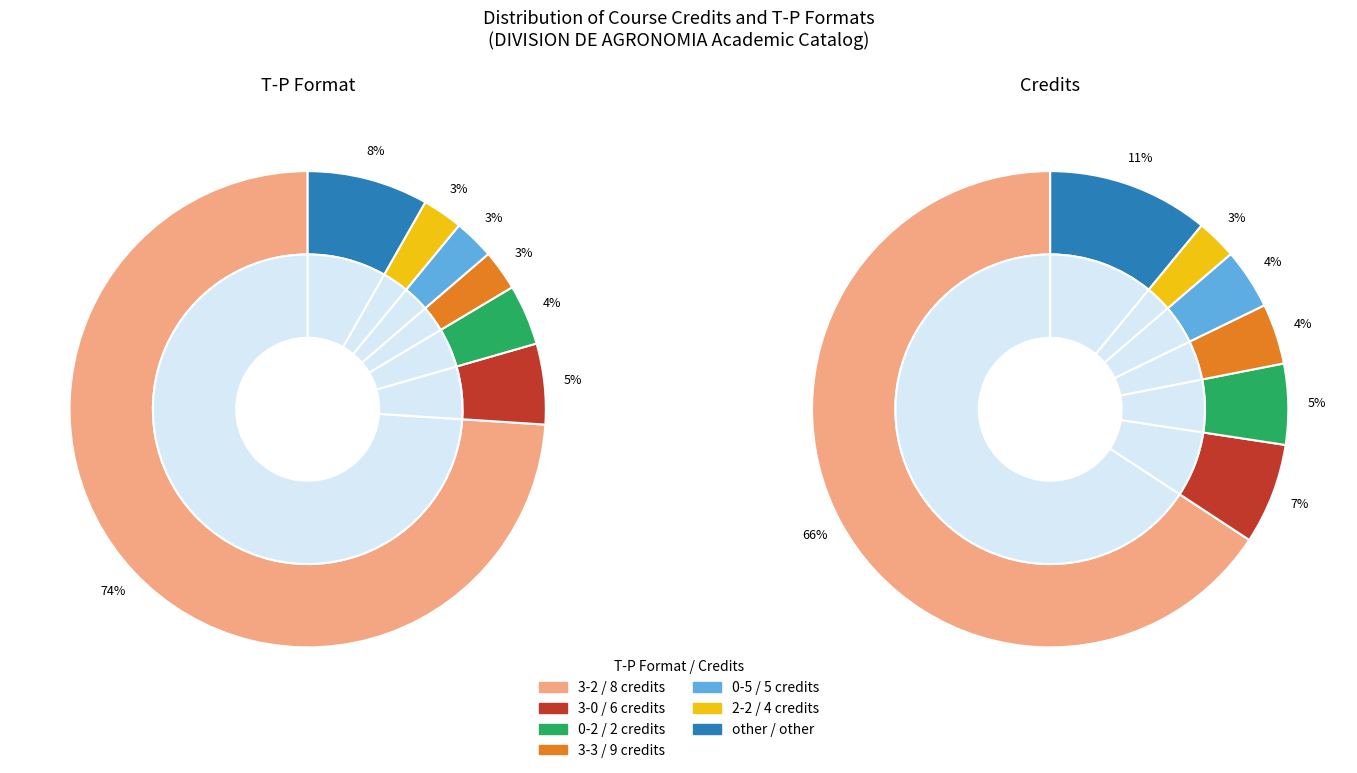

Which slice is the largest?

3-2